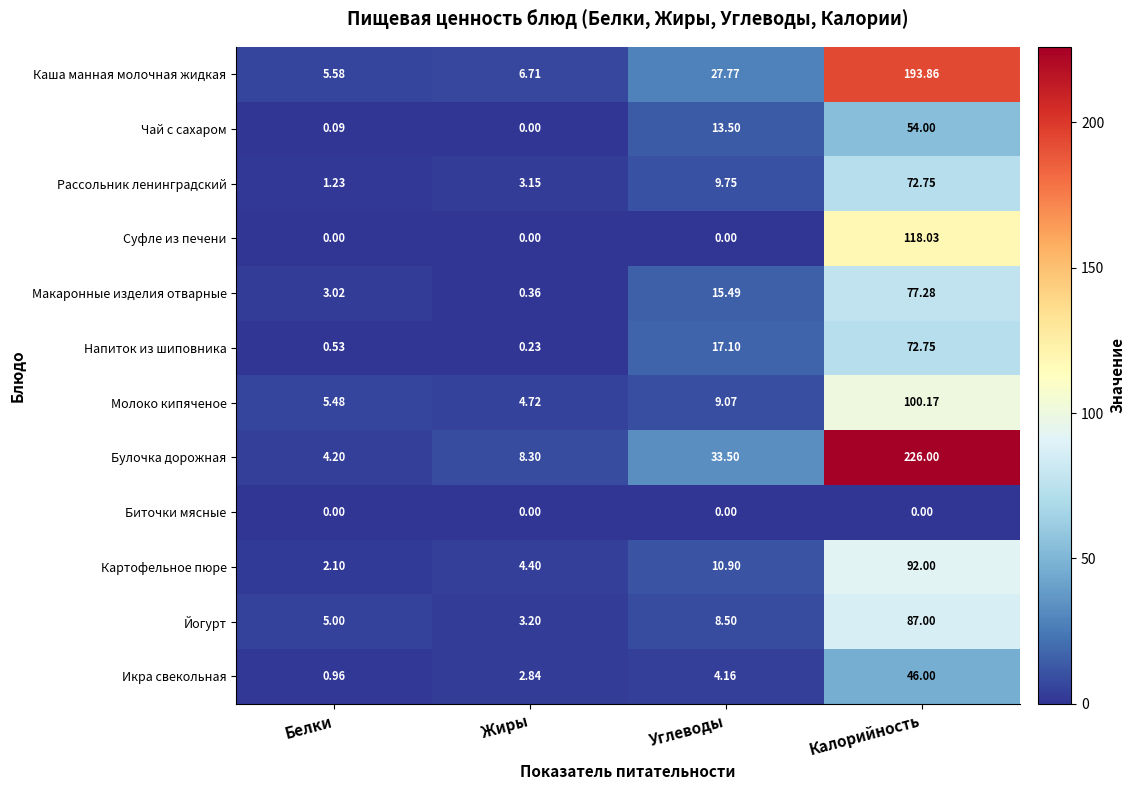

Is the value of Булочка дорожная at Углеводы greater than the value of Напиток из шиповника at Углеводы?

Yes